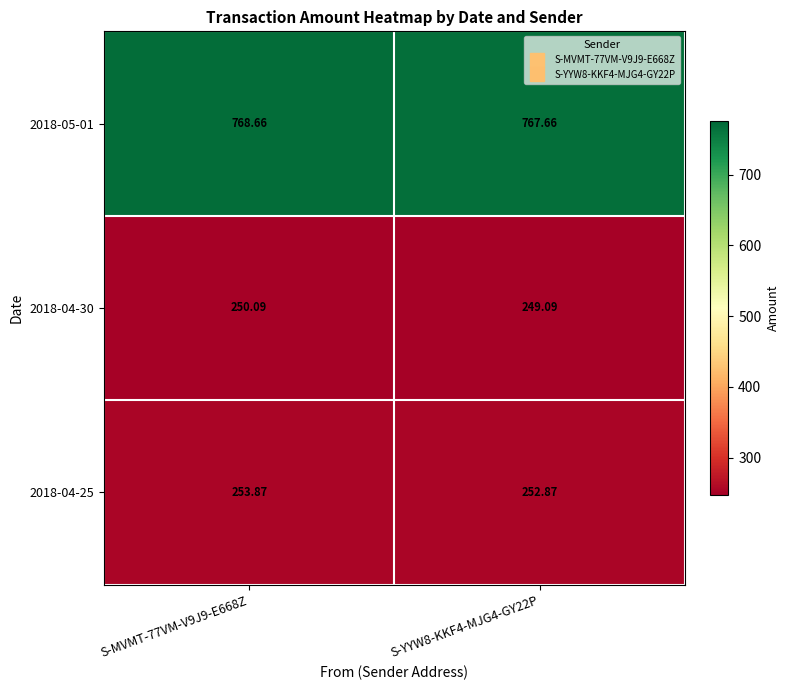

Is the value of 2018-04-30 at S-MVMT-77VM-V9J9-E668Z greater than the value of 2018-04-25 at S-YYW8-KKF4-MJG4-GY22P?

No